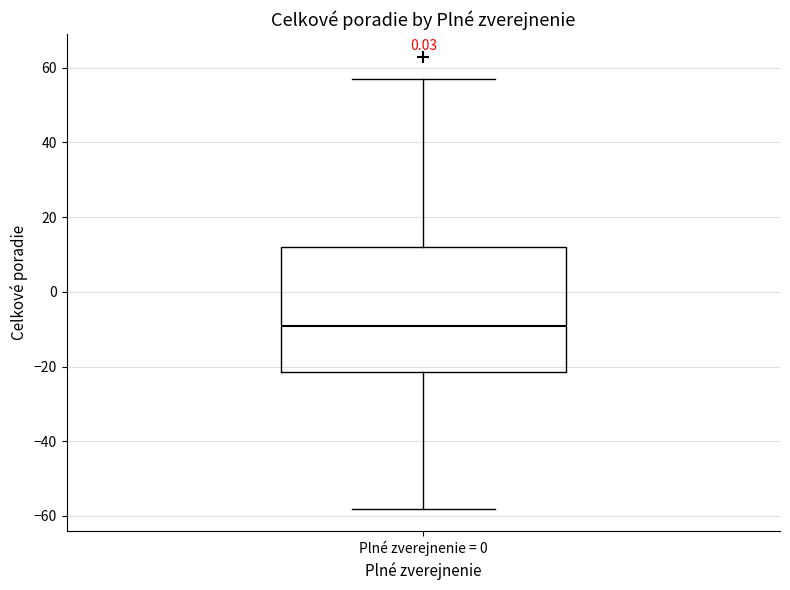

Read this box plot against the y-axis: the position of the median line, the range covered by the box, and the ends of both whiskers. The values are not printed on the chart, so give them approximately, as read against the axis.

median -8, box -22 to 12, whiskers -58 to 58